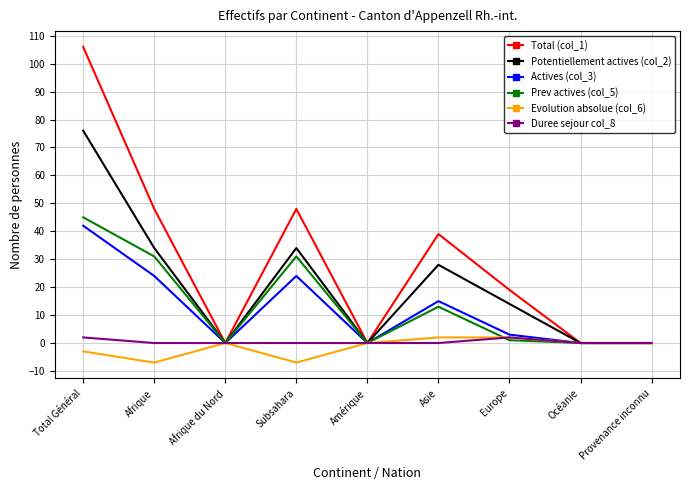

Which series has the largest total across all categories?

Total (col_1)